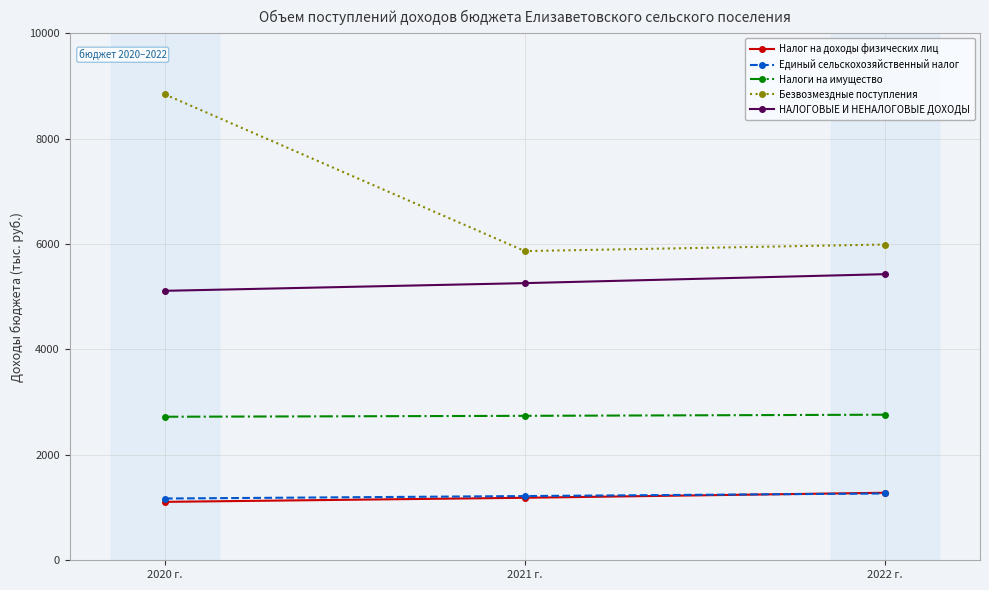

What is the label of the 1st point from the left?

2020 г.